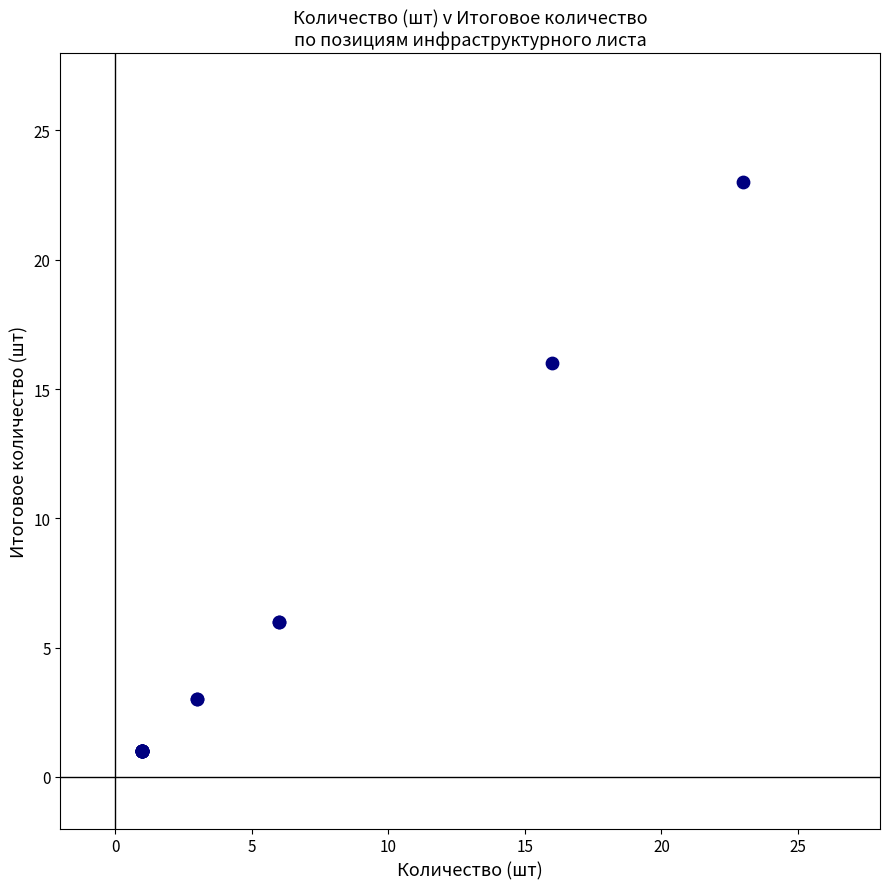

What Y value in the scatter plot is closest to 12?

16